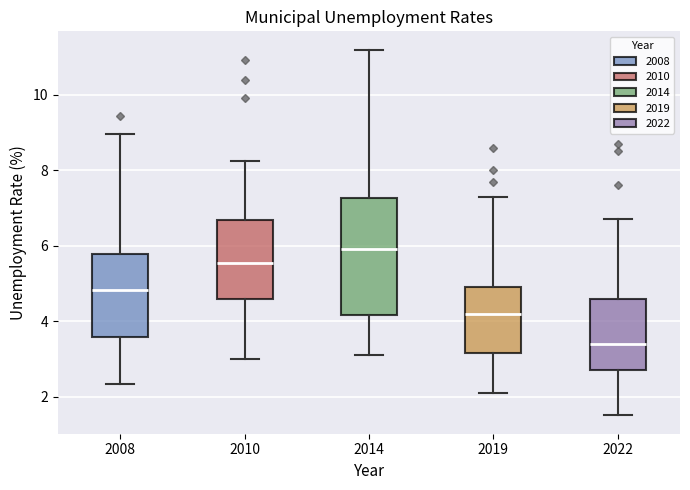

Comparing the boxes themselves (not the whiskers), which one is the tallest?

2014